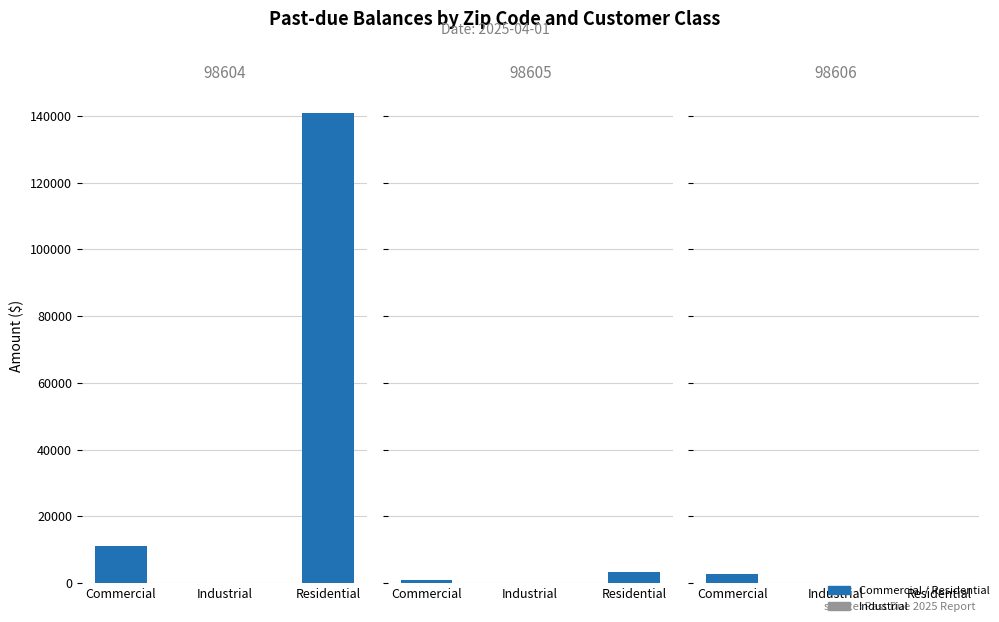

Reading left to right, list all the values displayed in this chart.

30 Days Amt: 98604-Commercial=6925.4	98604-Industrial=0.0	98604-Residential=82792.7	98605-Commercial=1029.5	98605-Industrial=0.0	98605-Residential=1803.4	98606-Commercial=1031.3	98606-Industrial=0.0	98606-Residential=0.0
60 Days Amt: 98604-Commercial=2063.7	98604-Industrial=0.0	98604-Residential=41899.6	98605-Commercial=33.0	98605-Industrial=0.0	98605-Residential=903.3	98606-Commercial=1465.0	98606-Industrial=0.0	98606-Residential=0.0
90 Days + Amt: 98604-Commercial=2117.3	98604-Industrial=0.0	98604-Residential=16313.0	98605-Commercial=0.0	98605-Industrial=0.0	98605-Residential=554.8	98606-Commercial=168.9	98606-Industrial=0.0	98606-Residential=0.0